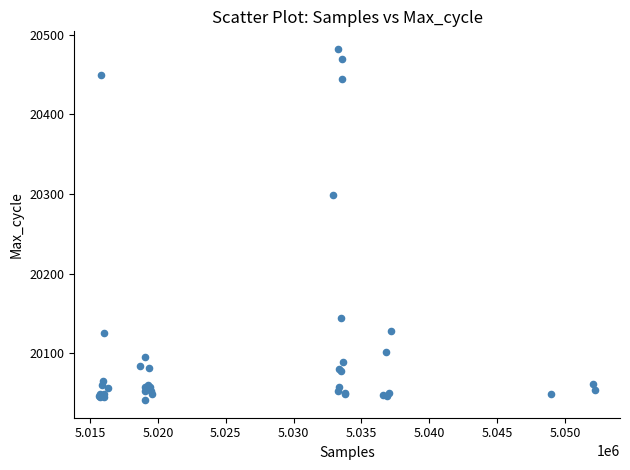

What Y value in the scatter plot is closest to 20261?

20299